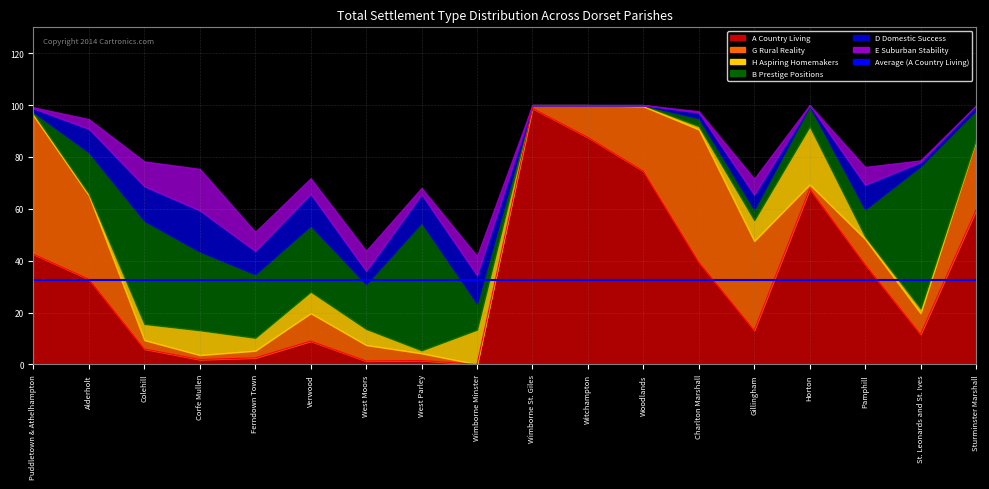

Reading right to left, what are all the values shown in this chart?

A Country Living: Sturminster Marshall=59.6	St. Leonards and St. Ives=11.6	Pamphill=38.6	Horton=67.7	Gillingham=13.2	Charlton Marshall=39.5	Woodlands=74.5	Witchampton=87.6	Wimborne St. Giles=98.8	Wimborne Minster=0.0	West Parley=1.5	West Moors=1.3	Verwood=9.0	Ferndown Town=2.5	Corfe Mullen=1.9	Colehill=6.0	Alderholt=32.8	Puddletown & Athelhampton=42.5
G Rural Reality: Sturminster Marshall=26.9	St. Leonards and St. Ives=8.1	Pamphill=9.8	Horton=1.7	Gillingham=34.4	Charlton Marshall=51.2	Woodlands=25.0	Witchampton=12.4	Wimborne St. Giles=1.2	Wimborne Minster=0.0	West Parley=2.8	West Moors=6.2	Verwood=10.8	Ferndown Town=2.8	Corfe Mullen=1.7	Colehill=3.4	Alderholt=32.3	Puddletown & Athelhampton=53.5
H Aspiring Homemakers: Sturminster Marshall=0.4	St. Leonards and St. Ives=1.9	Pamphill=1.0	Horton=22.4	Gillingham=8.1	Charlton Marshall=1.3	Woodlands=0.5	Witchampton=0.0	Wimborne St. Giles=0.0	Wimborne Minster=13.4	West Parley=1.1	West Moors=6.2	Verwood=8.3	Ferndown Town=5.0	Corfe Mullen=9.6	Colehill=6.2	Alderholt=0.7	Puddletown & Athelhampton=0.9
B Prestige Positions: Sturminster Marshall=11.2	St. Leonards and St. Ives=54.8	Pamphill=10.5	Horton=7.8	Gillingham=4.1	Charlton Marshall=3.1	Woodlands=0.0	Witchampton=0.0	Wimborne St. Giles=0.0	Wimborne Minster=10.1	West Parley=49.2	West Moors=17.3	Verwood=25.5	Ferndown Town=24.5	Corfe Mullen=30.3	Colehill=39.8	Alderholt=15.9	Puddletown & Athelhampton=0.4
D Domestic Success: Sturminster Marshall=1.7	St. Leonards and St. Ives=1.6	Pamphill=9.5	Horton=0.3	Gillingham=5.7	Charlton Marshall=2.2	Woodlands=0.0	Witchampton=0.0	Wimborne St. Giles=0.0	Wimborne Minster=10.9	West Parley=10.9	West Moors=5.1	Verwood=12.2	Ferndown Town=9.0	Corfe Mullen=15.8	Colehill=13.3	Alderholt=9.0	Puddletown & Athelhampton=1.4
E Suburban Stability: Sturminster Marshall=0.1	St. Leonards and St. Ives=0.7	Pamphill=6.9	Horton=0.0	Gillingham=6.2	Charlton Marshall=0.5	Woodlands=0.0	Witchampton=0.0	Wimborne St. Giles=0.0	Wimborne Minster=7.4	West Parley=2.5	West Moors=7.8	Verwood=6.0	Ferndown Town=7.4	Corfe Mullen=16.0	Colehill=9.6	Alderholt=3.8	Puddletown & Athelhampton=0.4